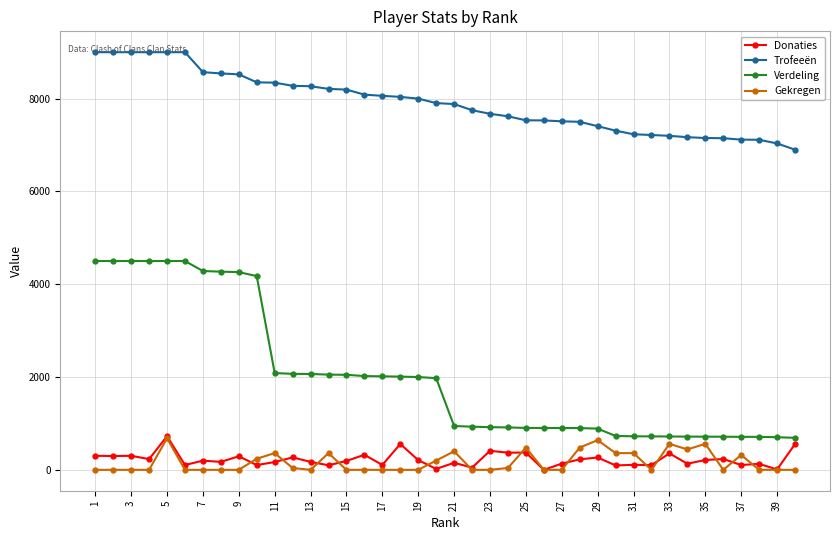

Which series has the widest spread of values?

Verdeling